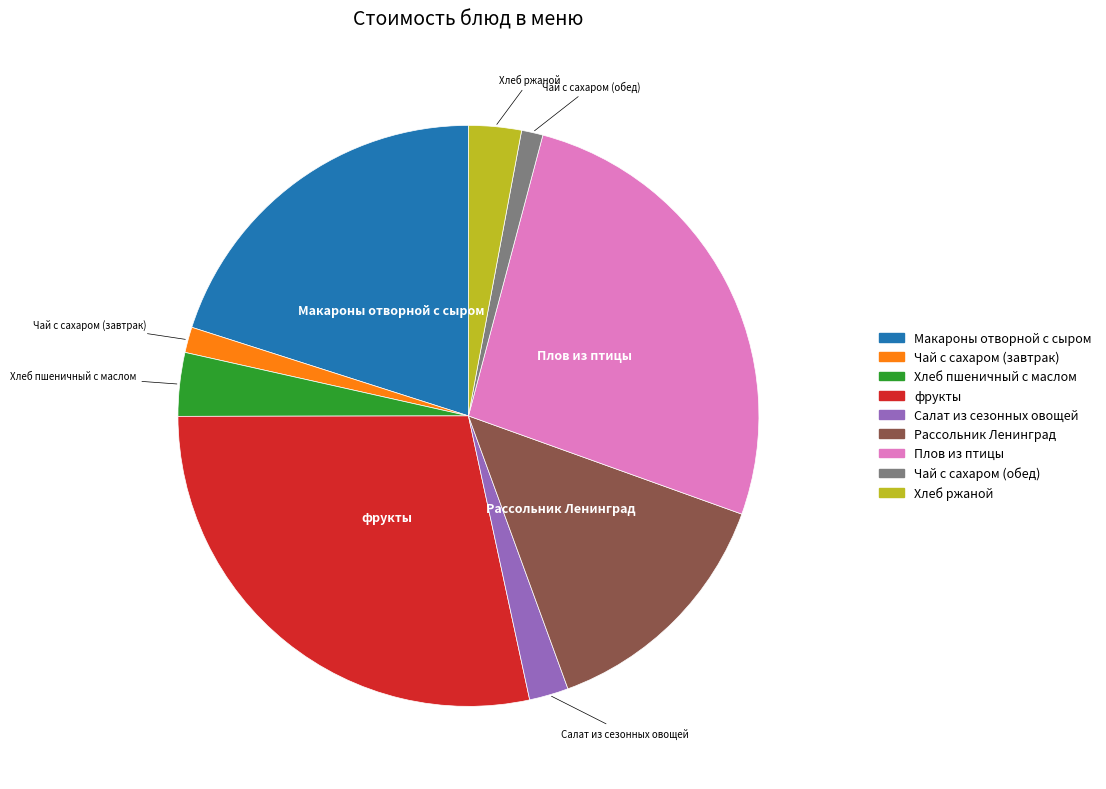

Is there a majority slice in this chart?

No